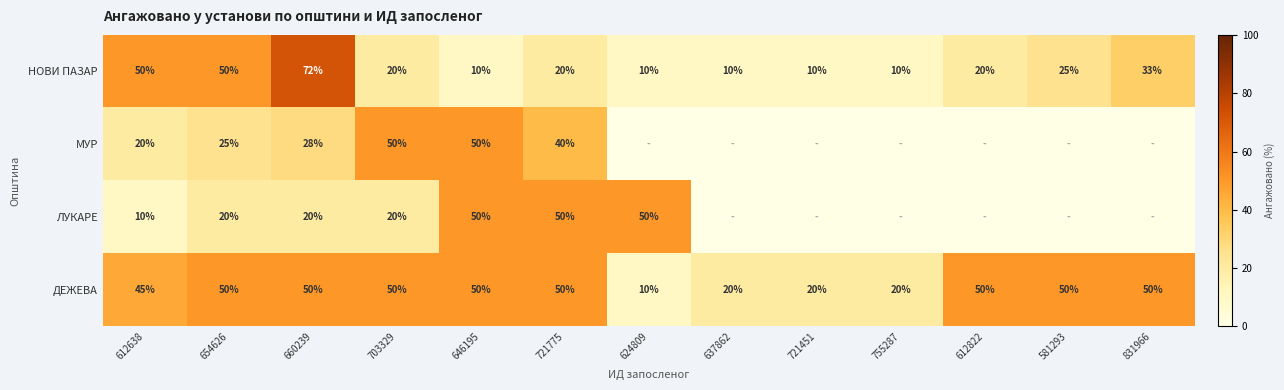

At which category is the sum across all series the highest?

660239